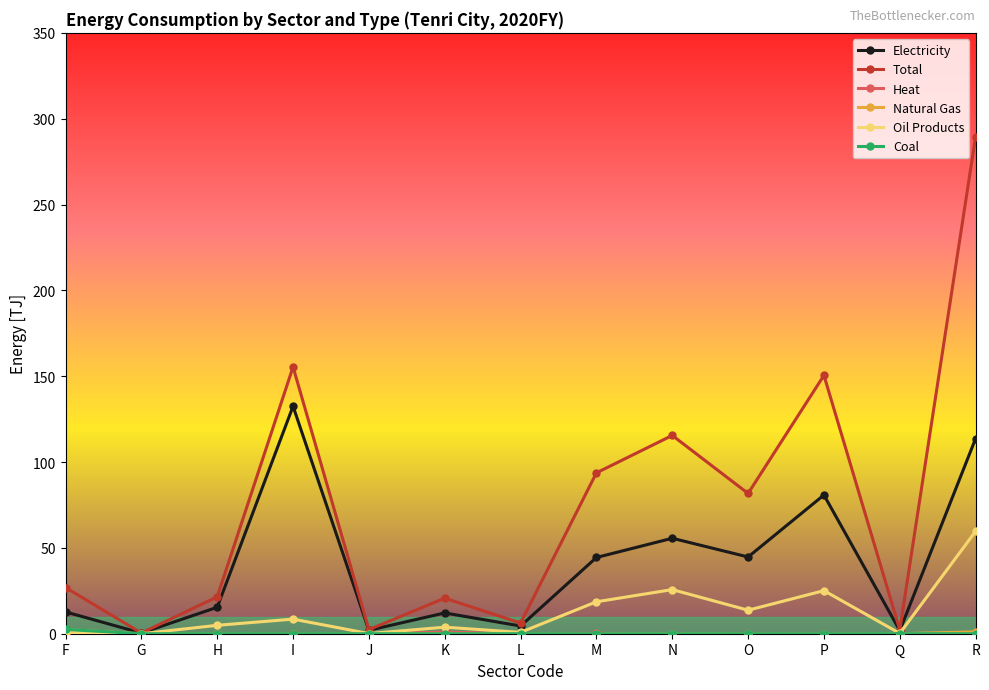

At which category is the sum across all series the highest?

R